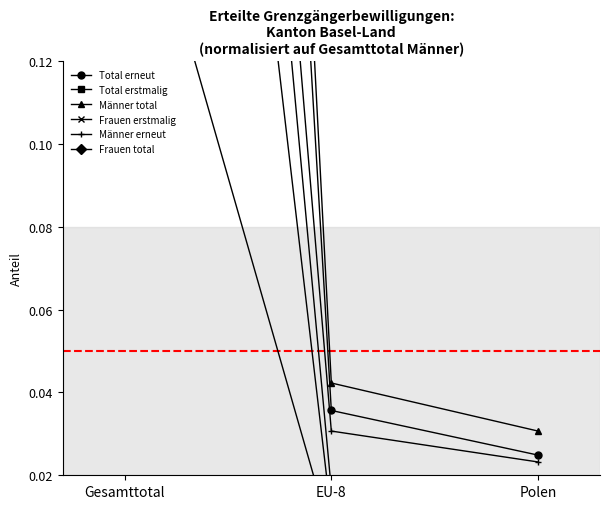

The Frauen erstmalig series shows 0.0 at Polen. True or false?

False